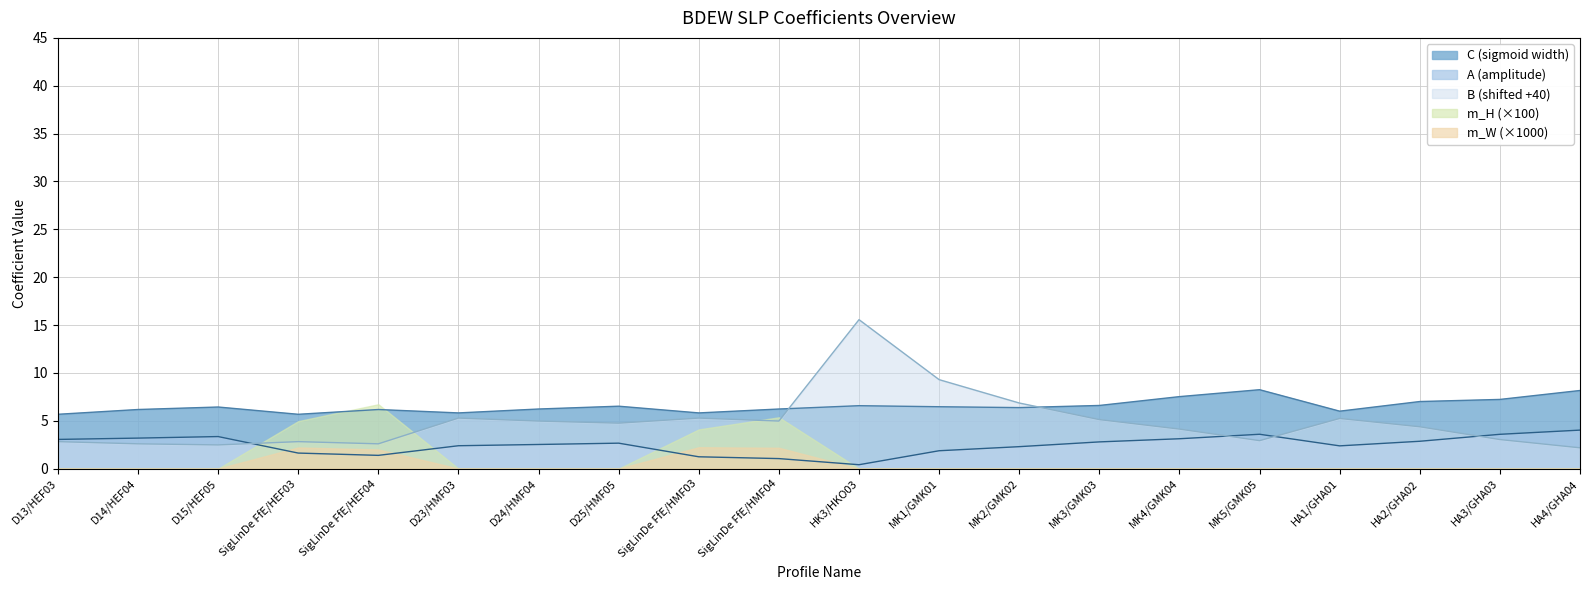

The value of C at SigLinDe FfE/HMF03 is 3.5. True or false?

False